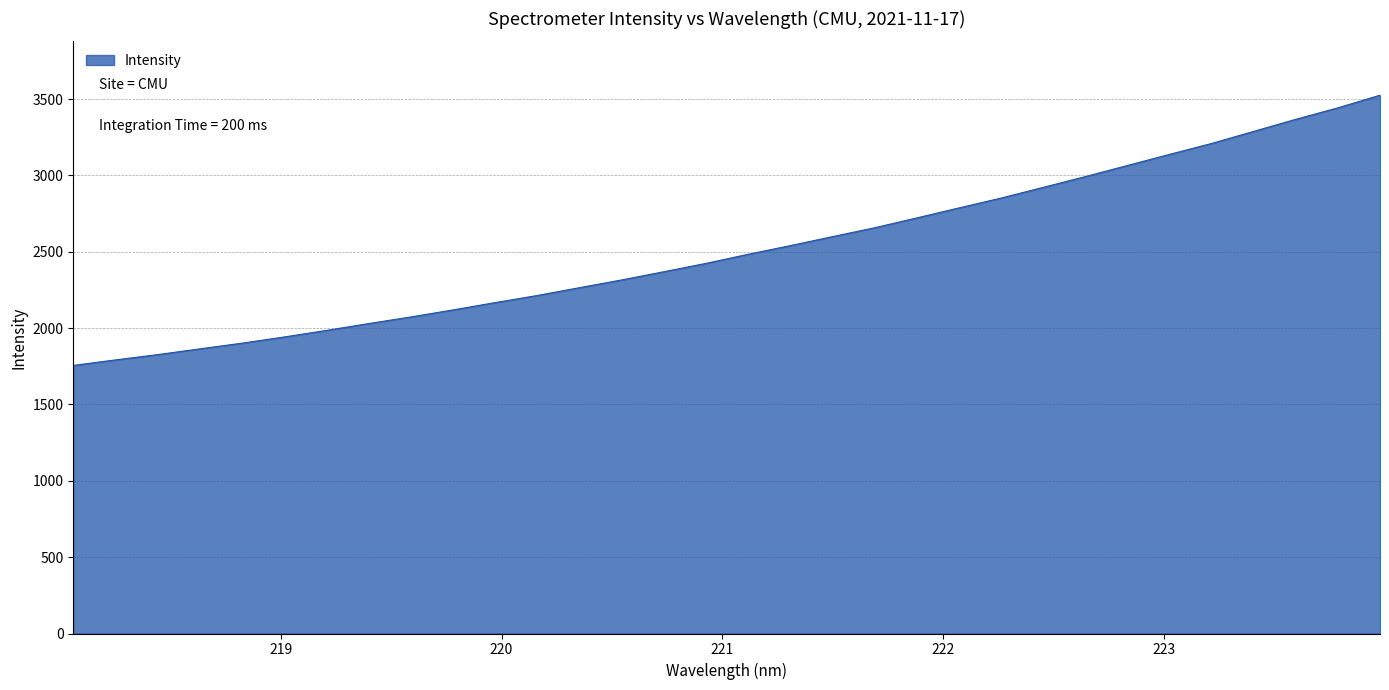

What is the smallest value displayed?

1755.5